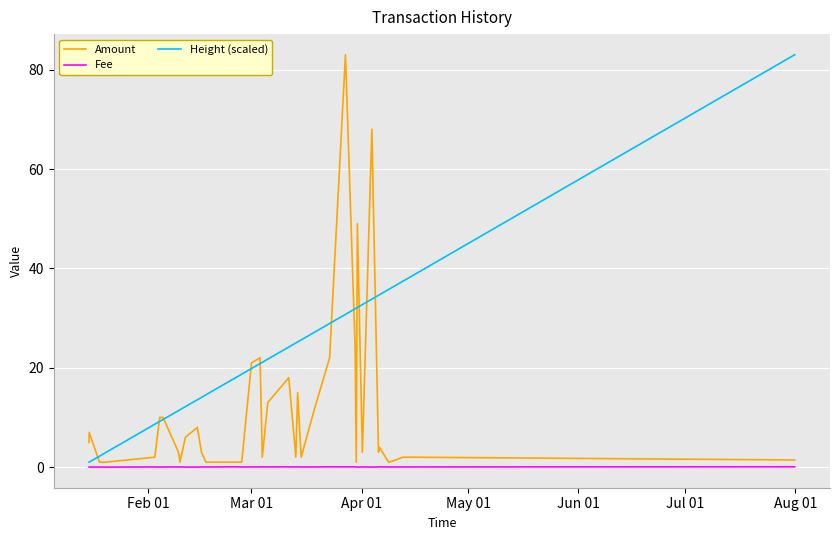

What is the maximum value shown in the chart?

83.0